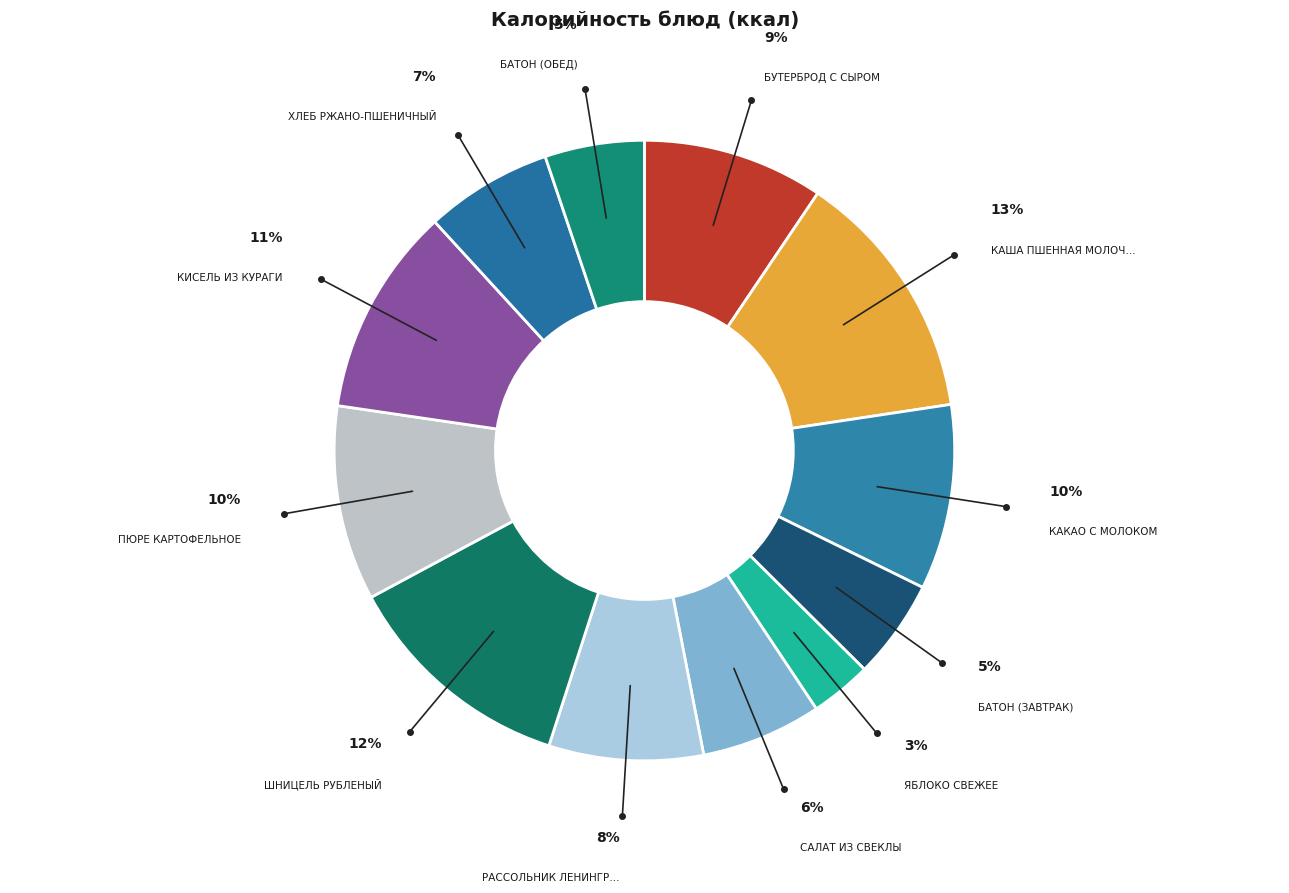

To the nearest percent, what is the average slice percentage?

8%